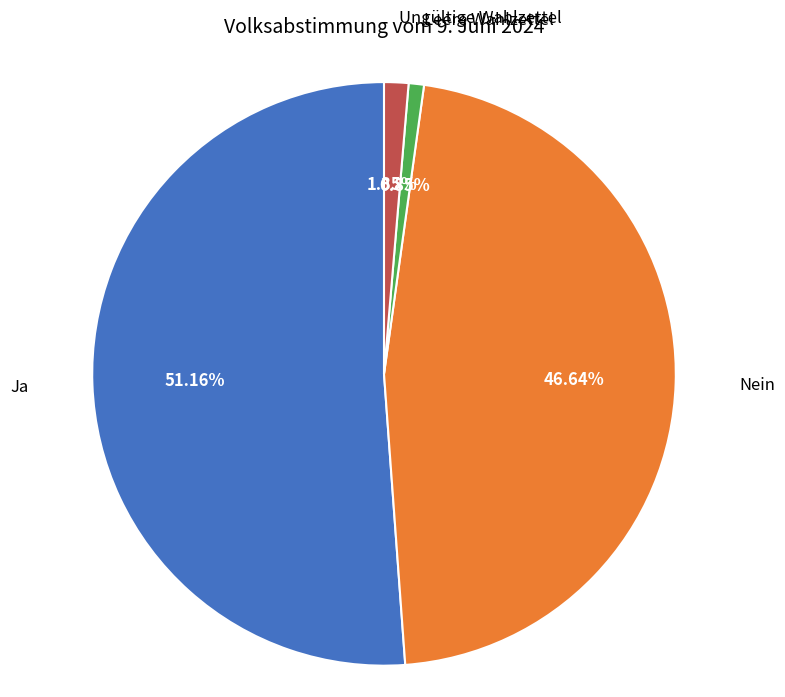

Is there a majority slice in this chart?

Yes